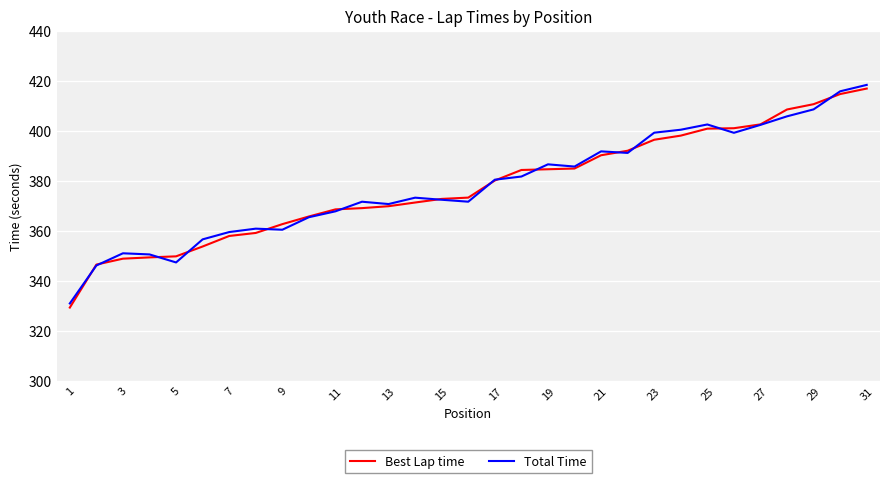

Which series has the largest range (max minus min)?

Best Lap time